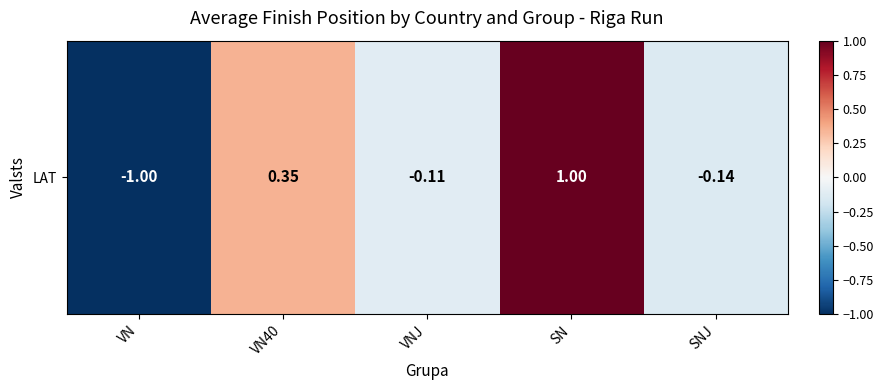

Is it true that the value at SN is 0.2?

False